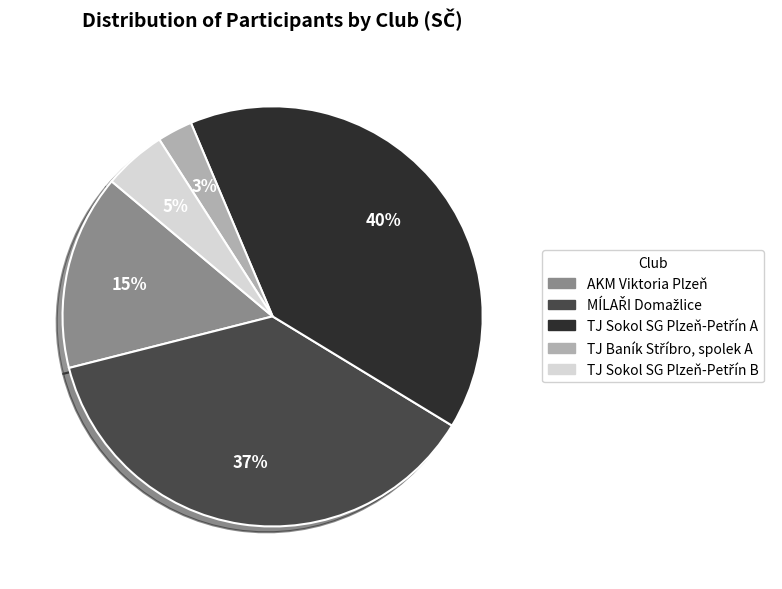

Is it true that AKM Viktoria Plzeň is 7% of the pie?

False